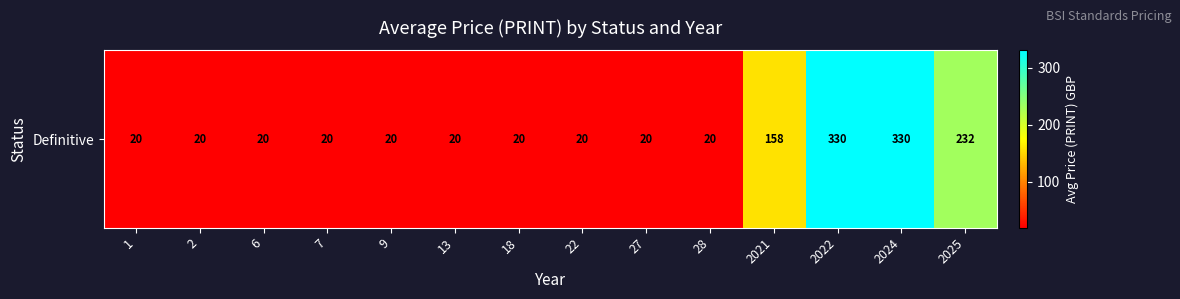

Approximately how many times larger is the value at 1 compared to 2?

1.0